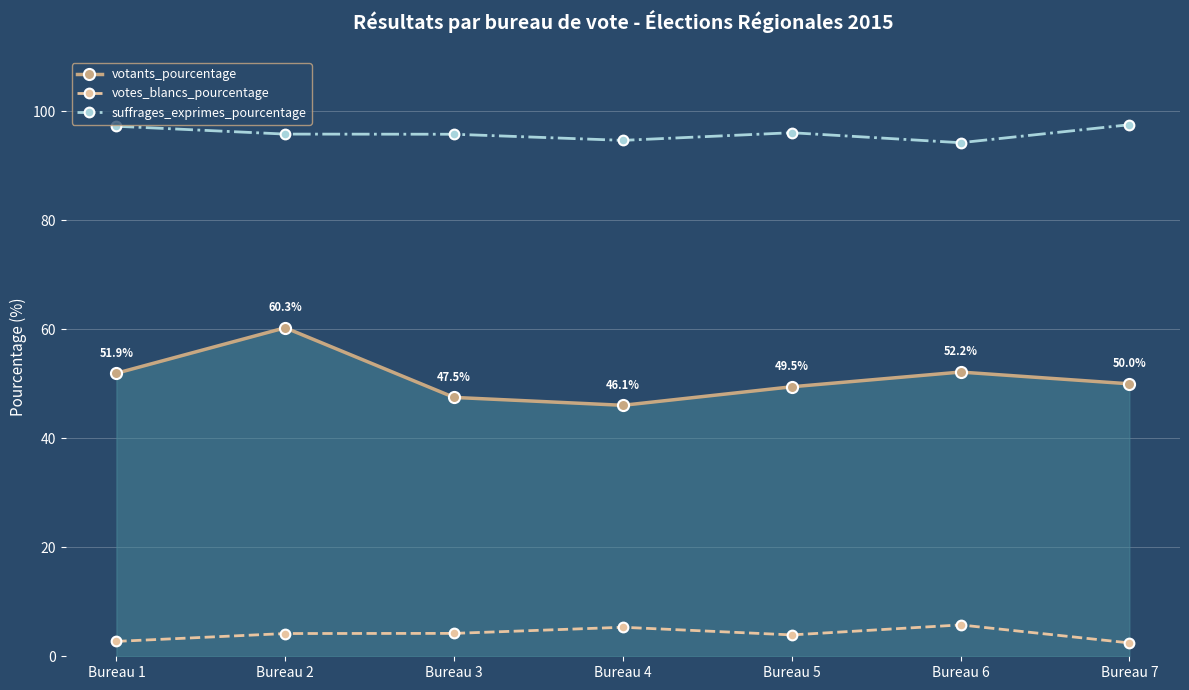

At Bureau 2, list the series in order from largest to smallest.

suffrages_exprimes_pourcentage, votants_pourcentage, votes_blancs_pourcentage